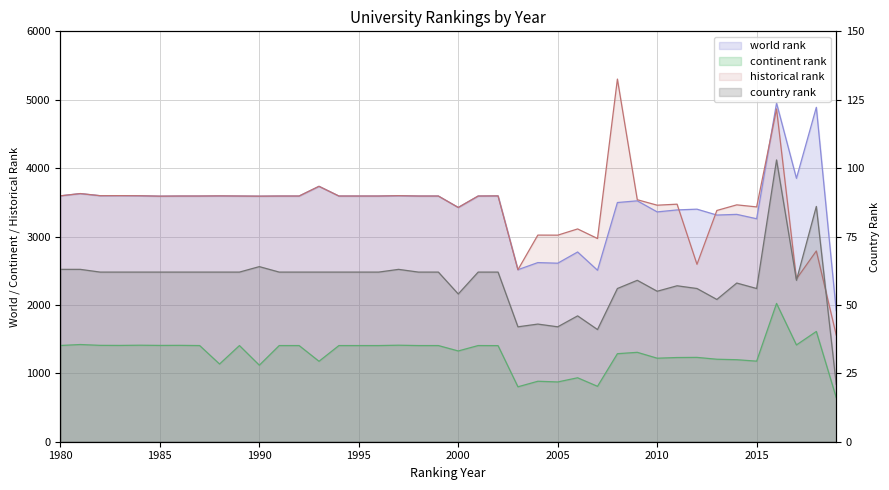

What is the lowest value of the historical rank series?

1560